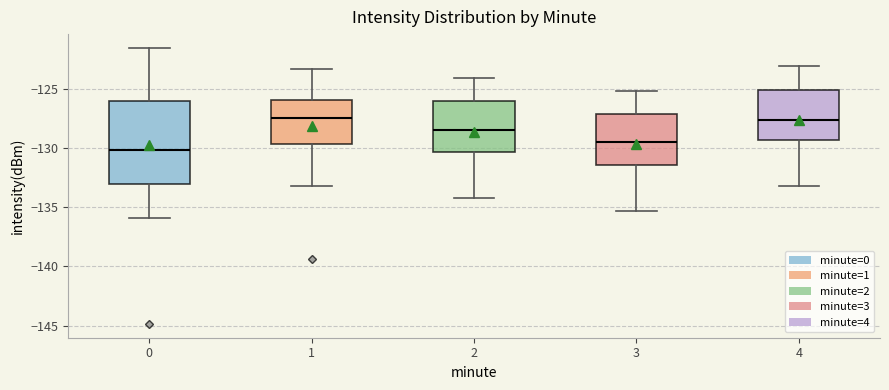

Which box has the lowest median line?

0